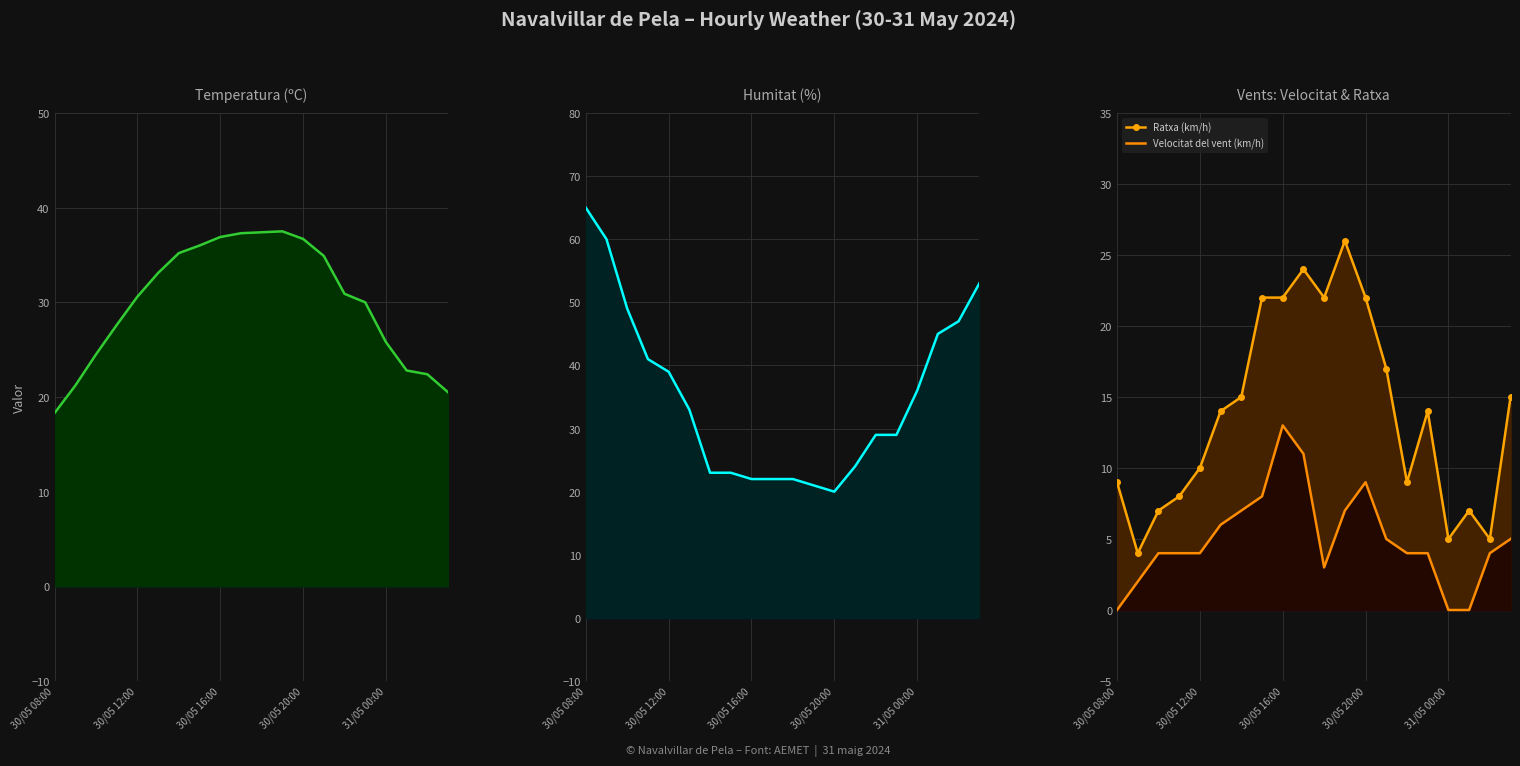

How many times do Temperatura (ºC) and Humitat (%) cross each other?

2